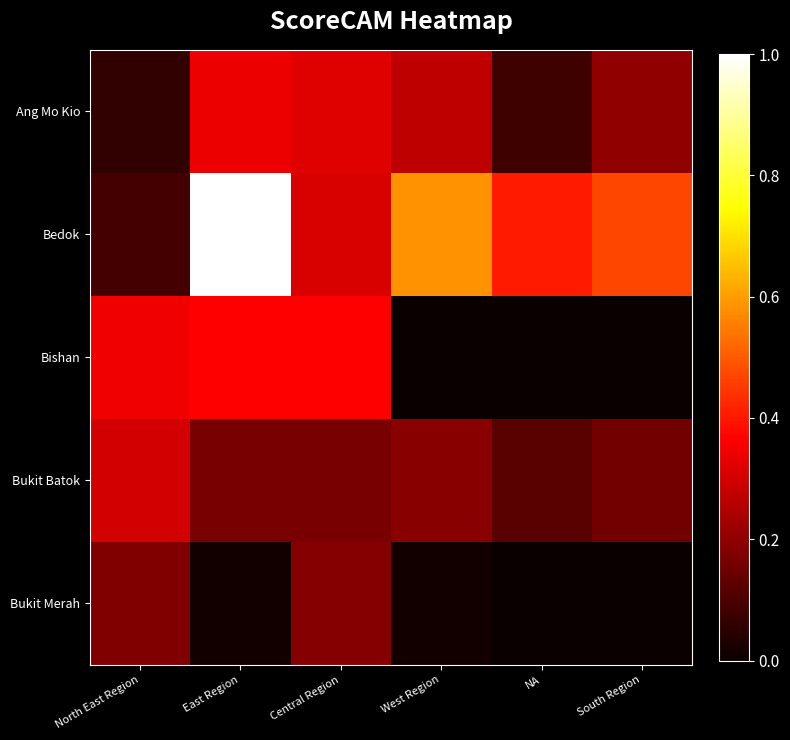

Count the number of data series in this chart.

5